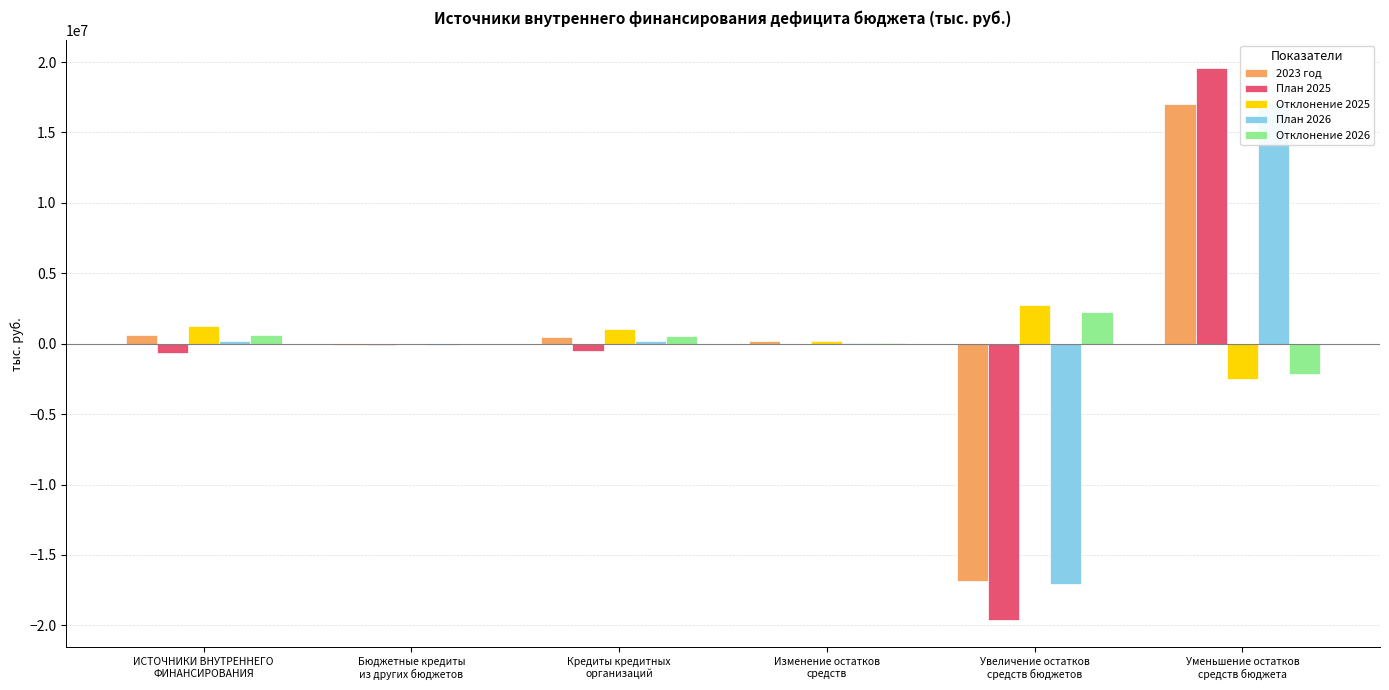

Where is 2023 год nearest to the value 99730?

Изменение остатков
средств